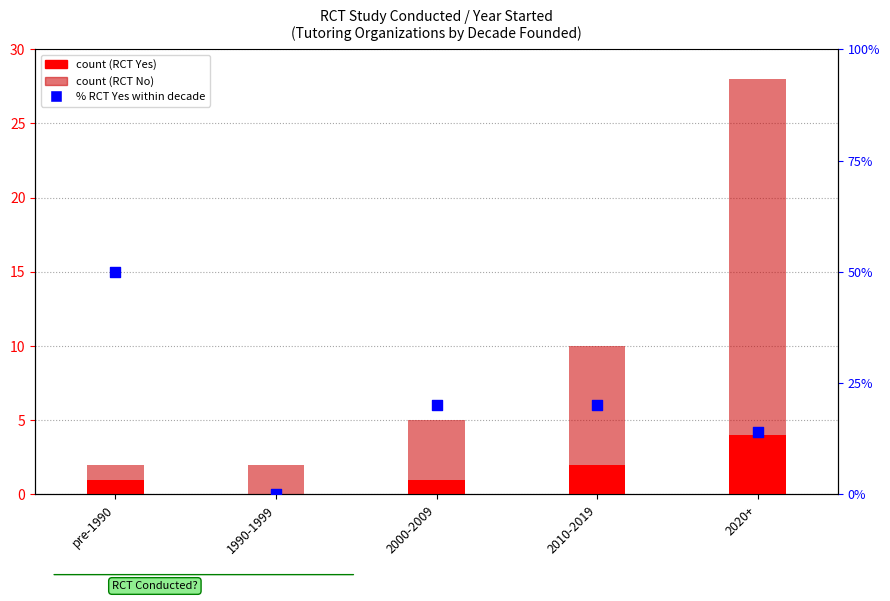

At which category is the sum across all series the highest?

pre-1990